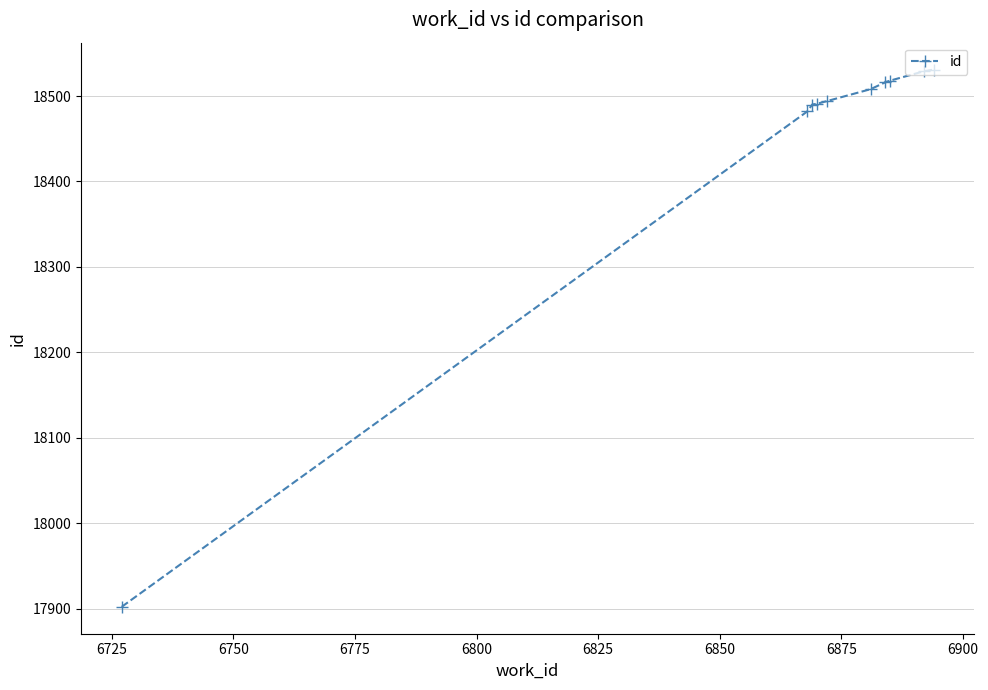

What is the difference between the maximum and minimum values?

629